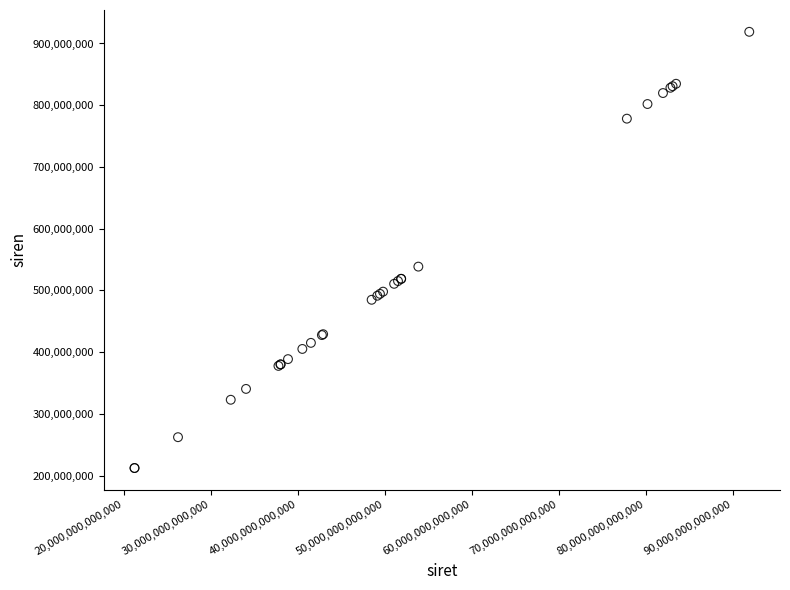

What Y value in the scatter plot is closest to 565505592?

538440488